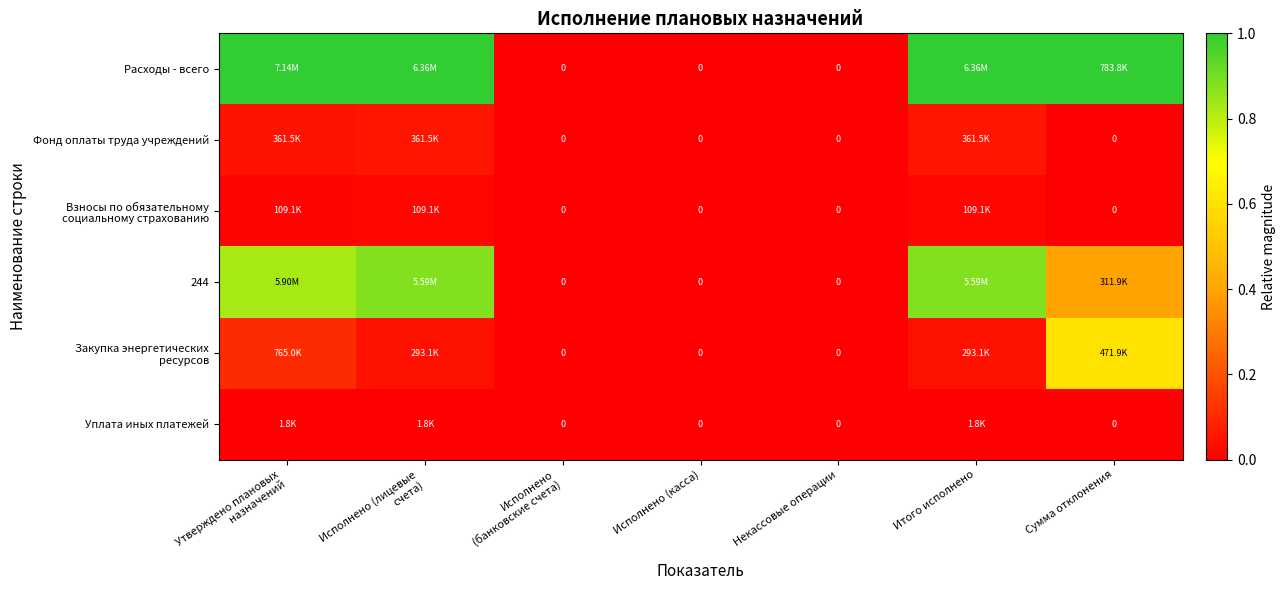

True or false: Фонд оплаты труда учреждений has a value of 0.1 at Итого исполнено.

True